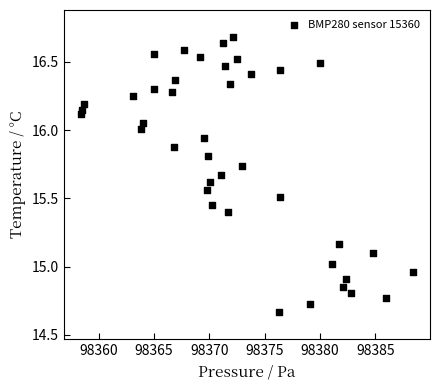

What is the range of X values (max minus min)?

30.1